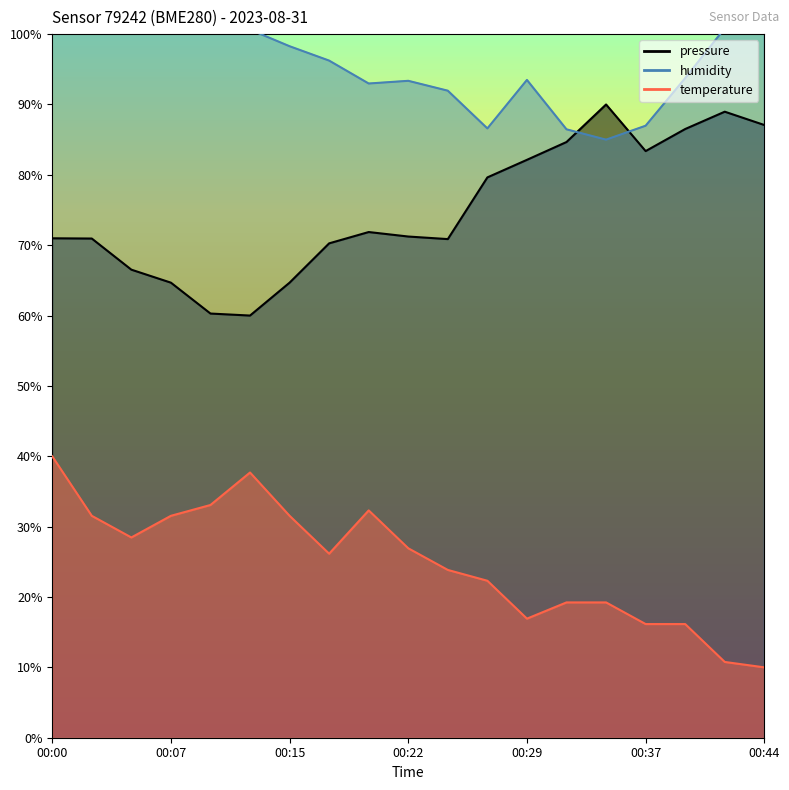

True or false: humidity and temperature cross at least once.

False